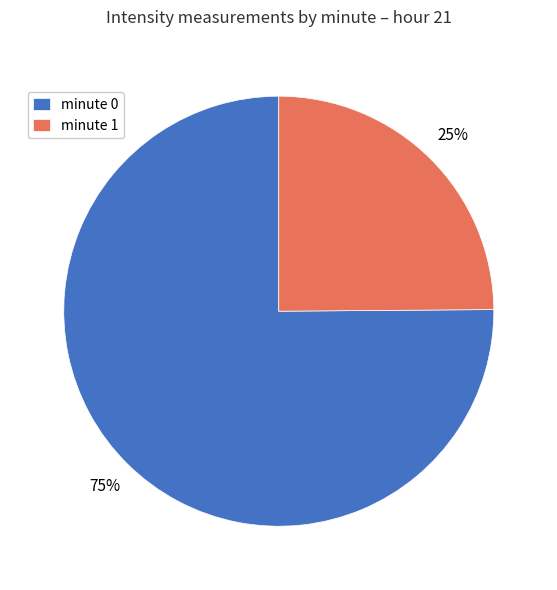

Which slice is the largest?

minute 0